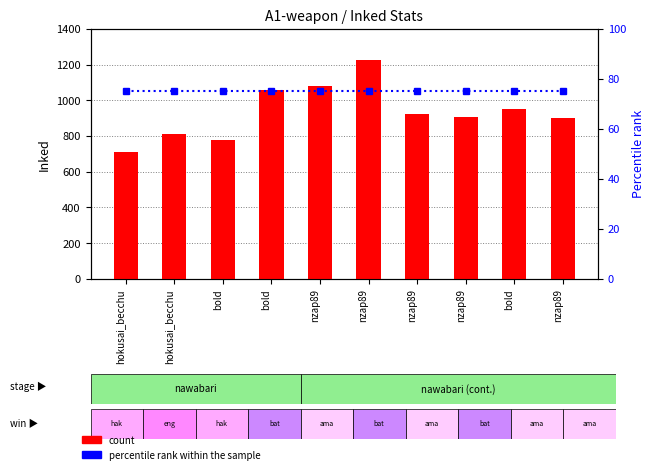

Which series has the largest range (max minus min)?

count